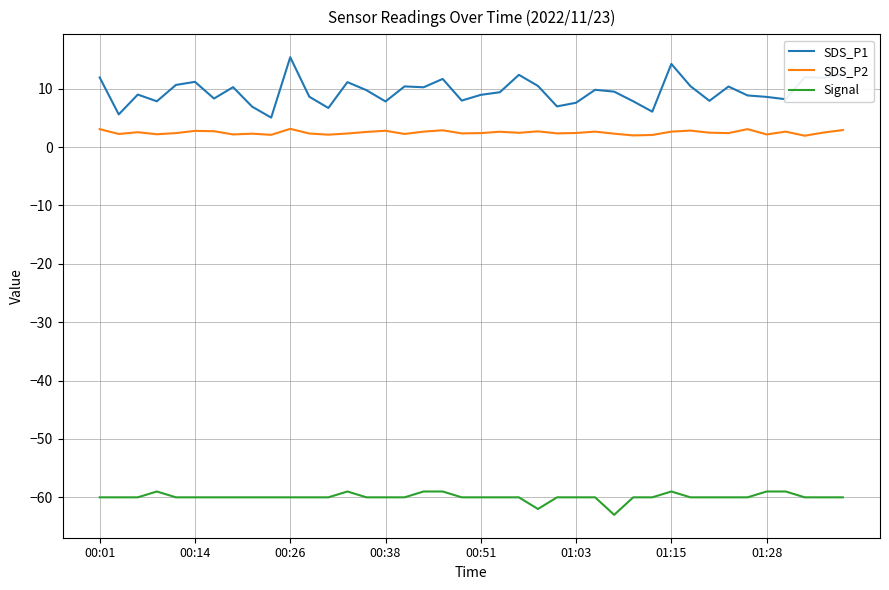

True or false: SDS_P1 and Signal cross at least once.

False